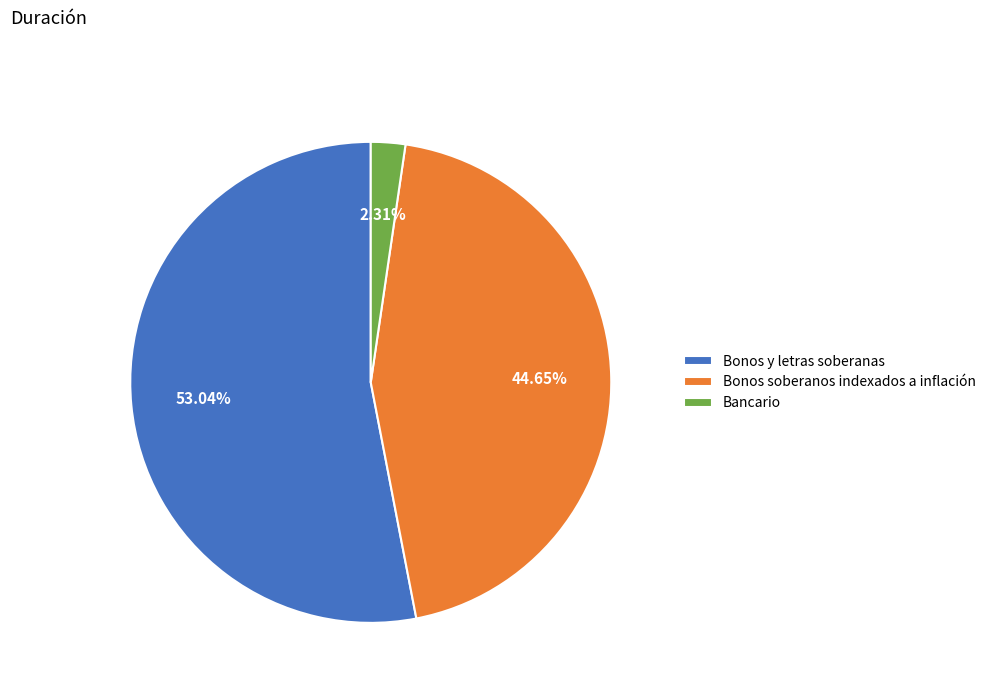

What is the largest slice in the pie chart?

Bonos y letras soberanas